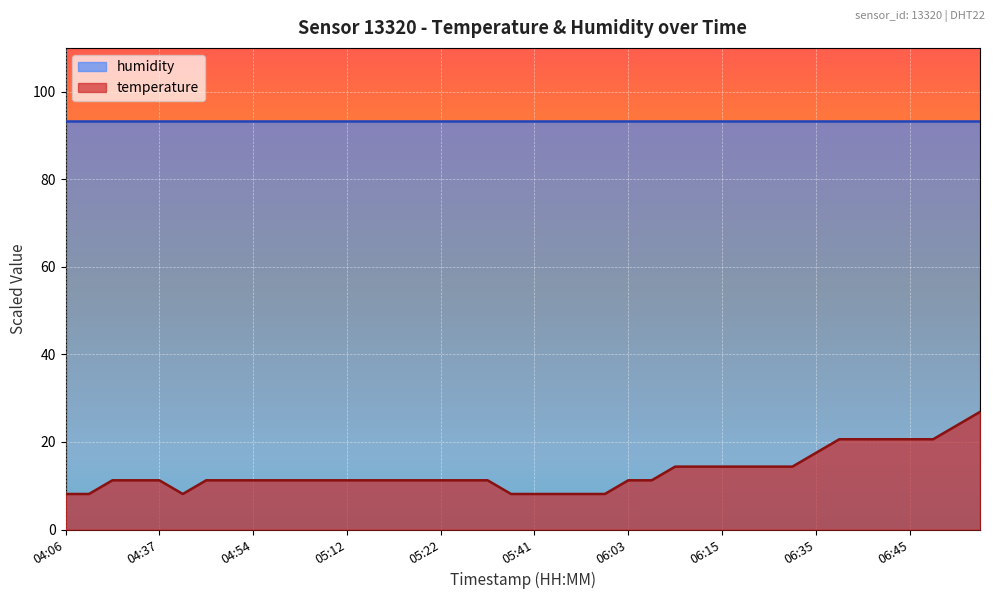

At which category does the data reach its first local valley?

04:40